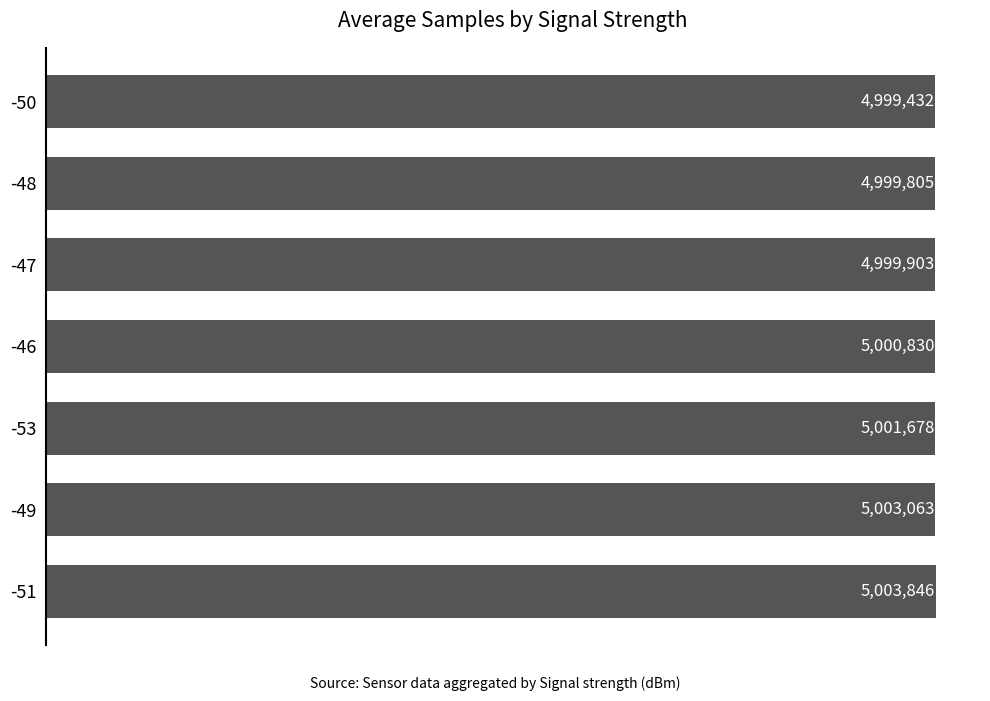

Are the bars horizontal?

Yes